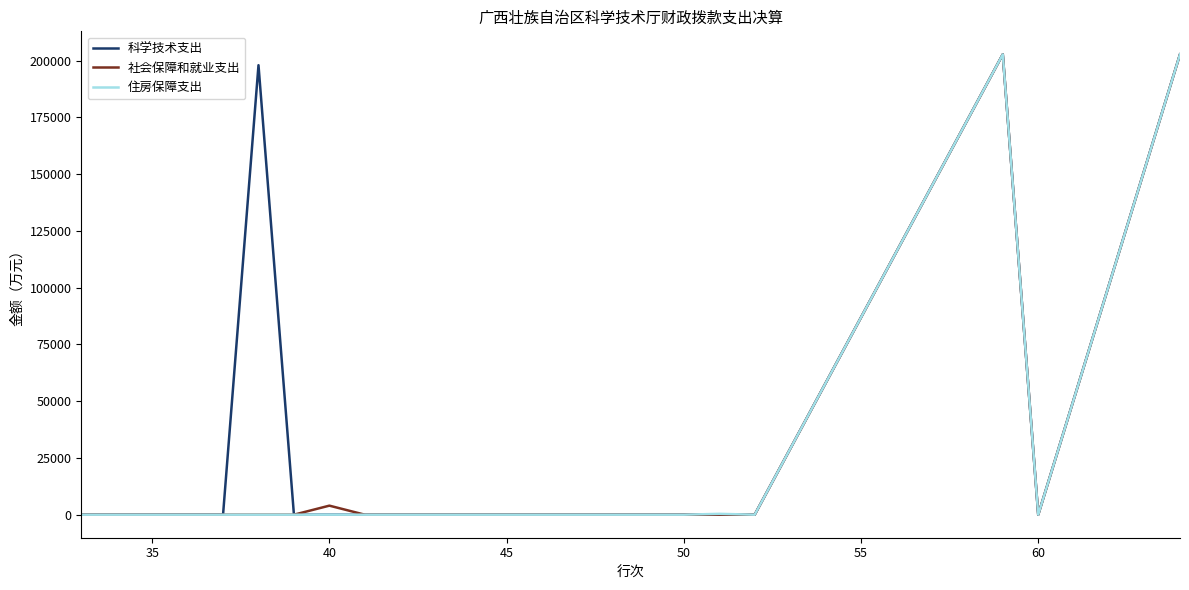

What is the difference between the maximum and minimum values in the 科学技术支出 series?

202783.9